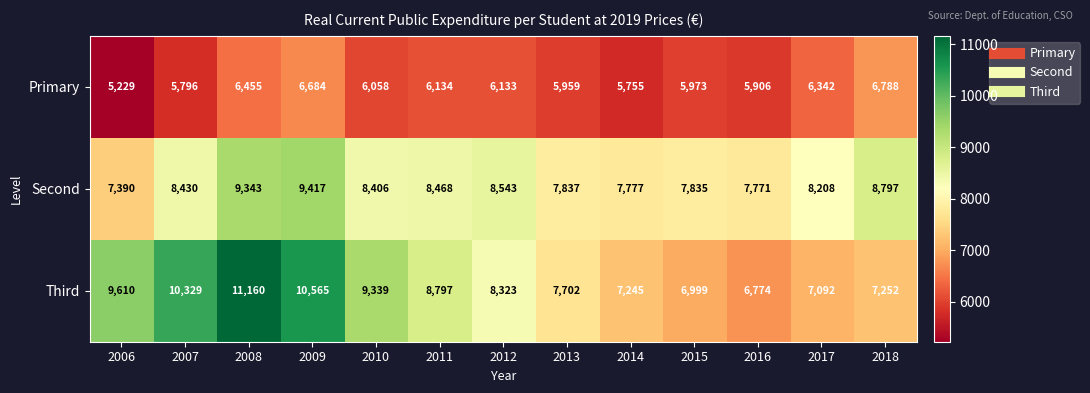

Which series changed the most between 2012 and 2013?

Second